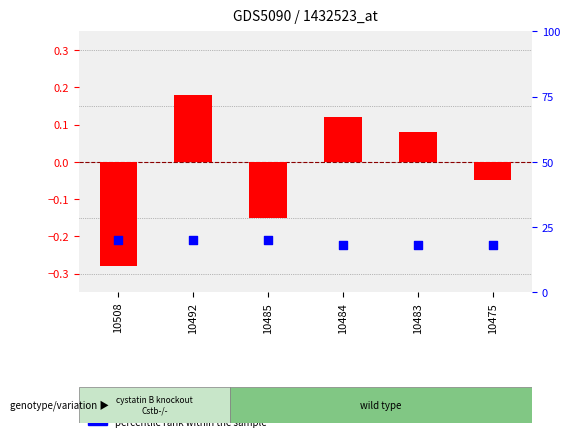

What are all the series names shown in the legend?

transformed count, percentile rank within the sample